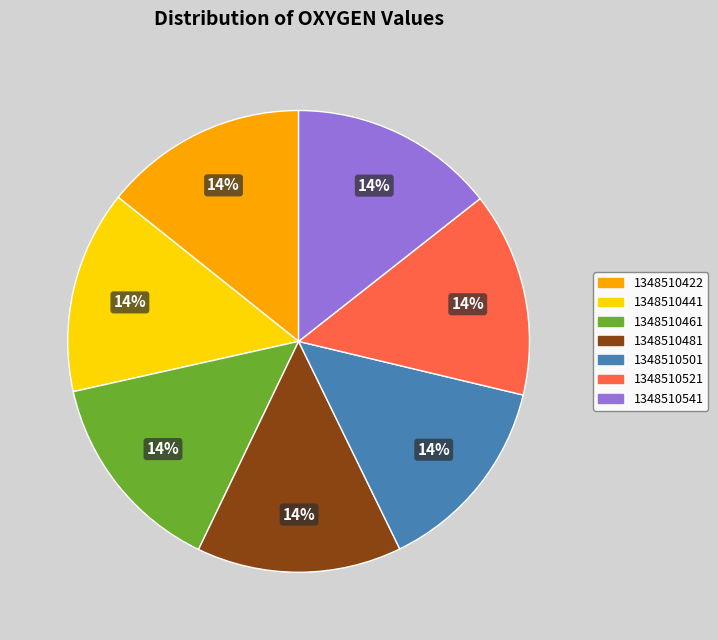

Do 1348510481 and 1348510461 together represent more than half of the pie?

No